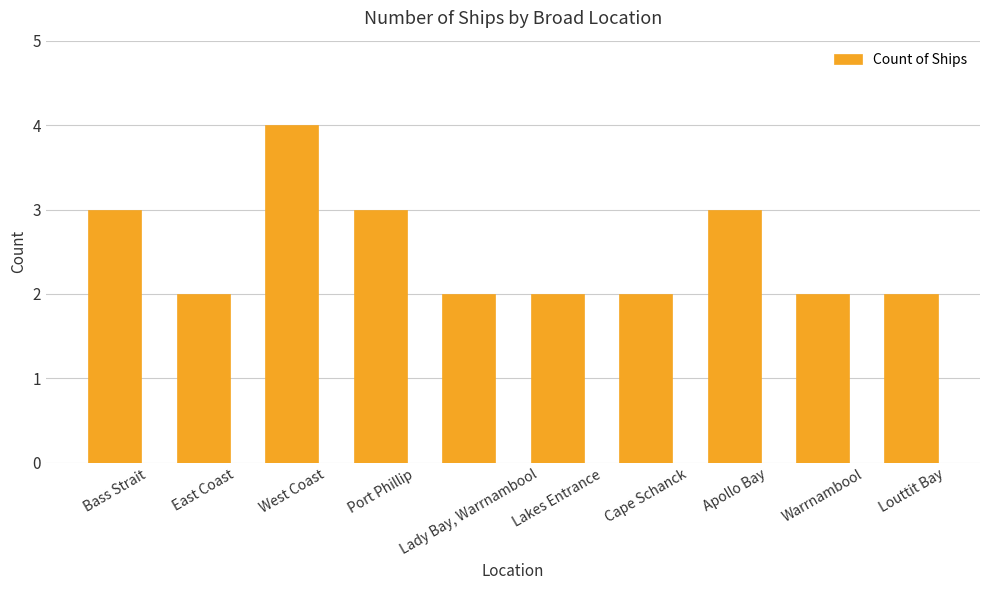

Is it true that the value at Bass Strait is 3?

True